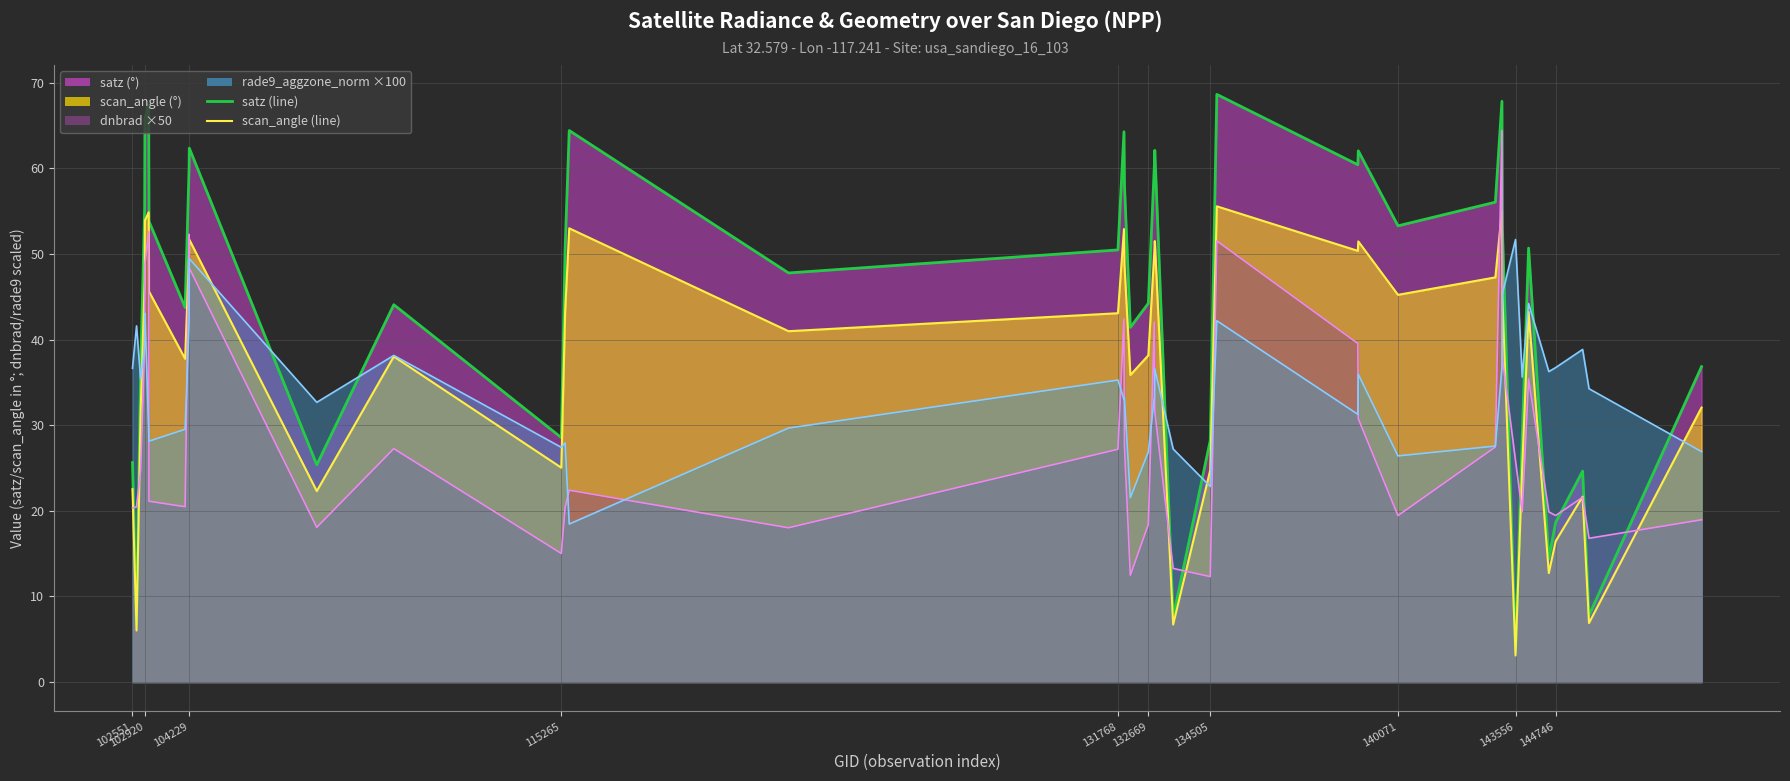

True or false: dnbrad x50 (line) has more than 1 points higher than both neighbors.

True